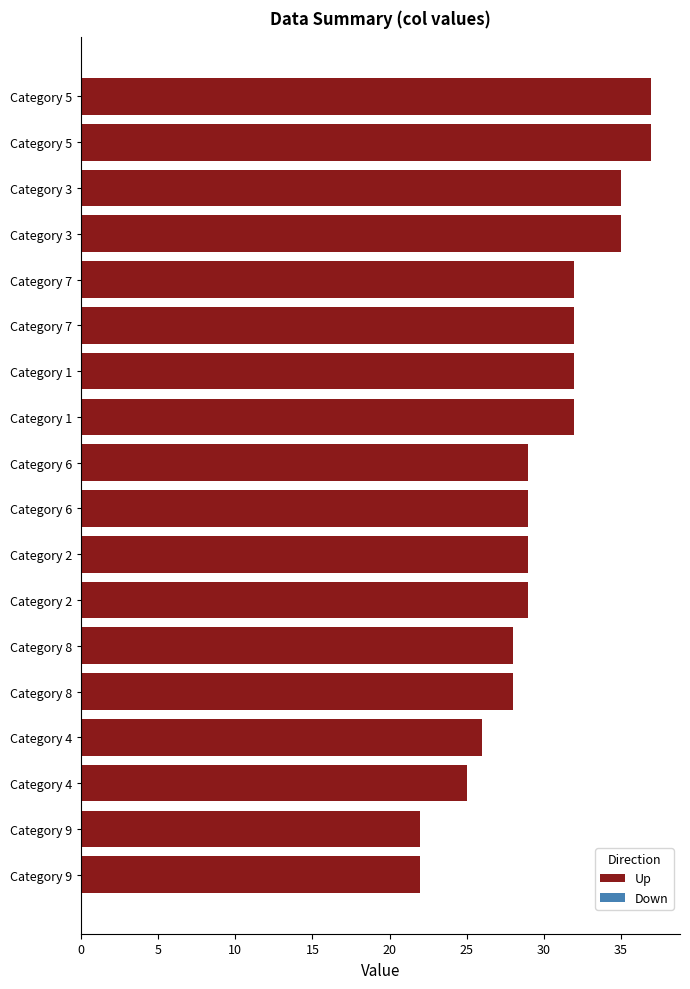

How many bars are there in total?

18